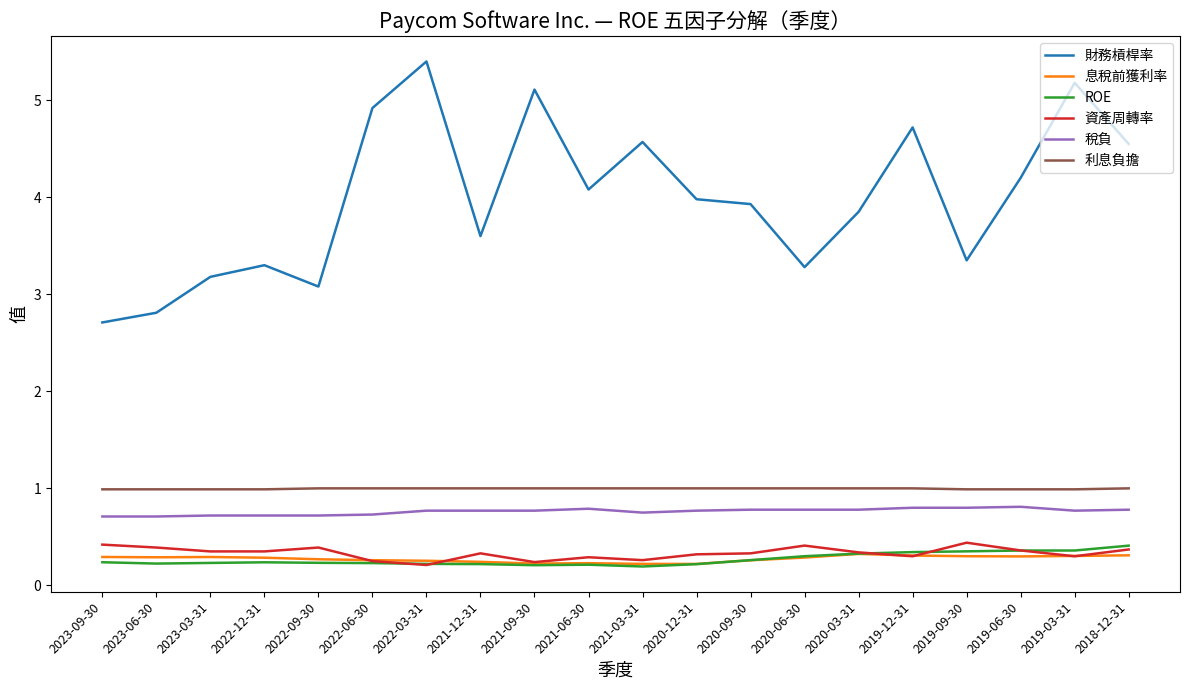

What is the approximate value of 稅負 at 2022-12-31?

0.7